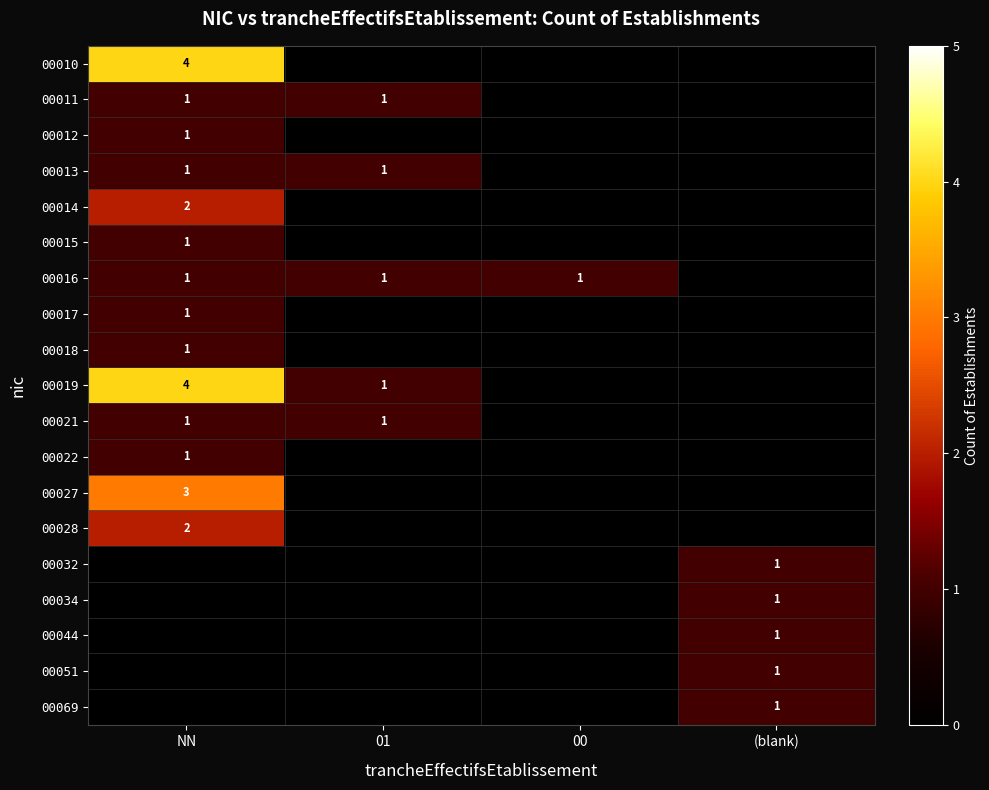

The value of 00044 at (blank) is 2. True or false?

False